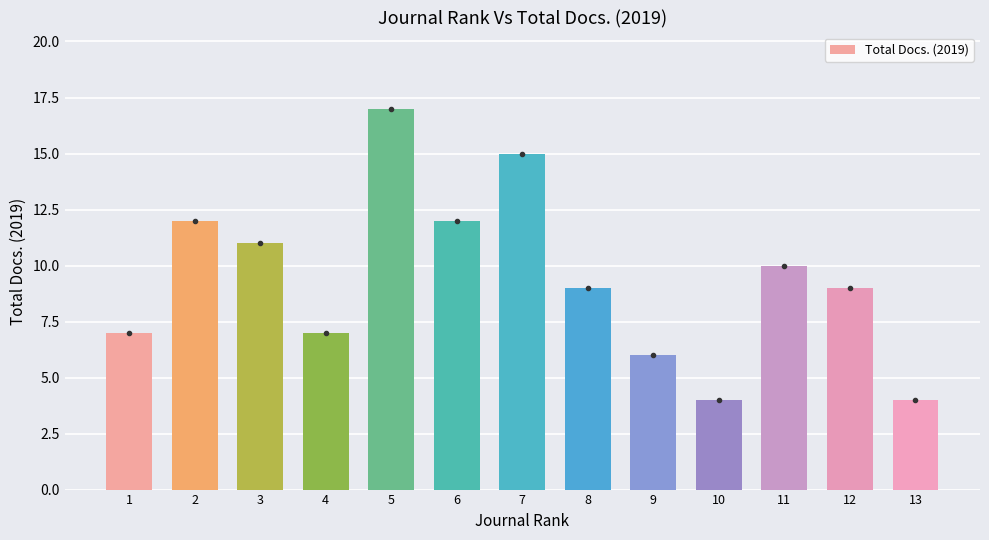

How many bars are there in total?

13